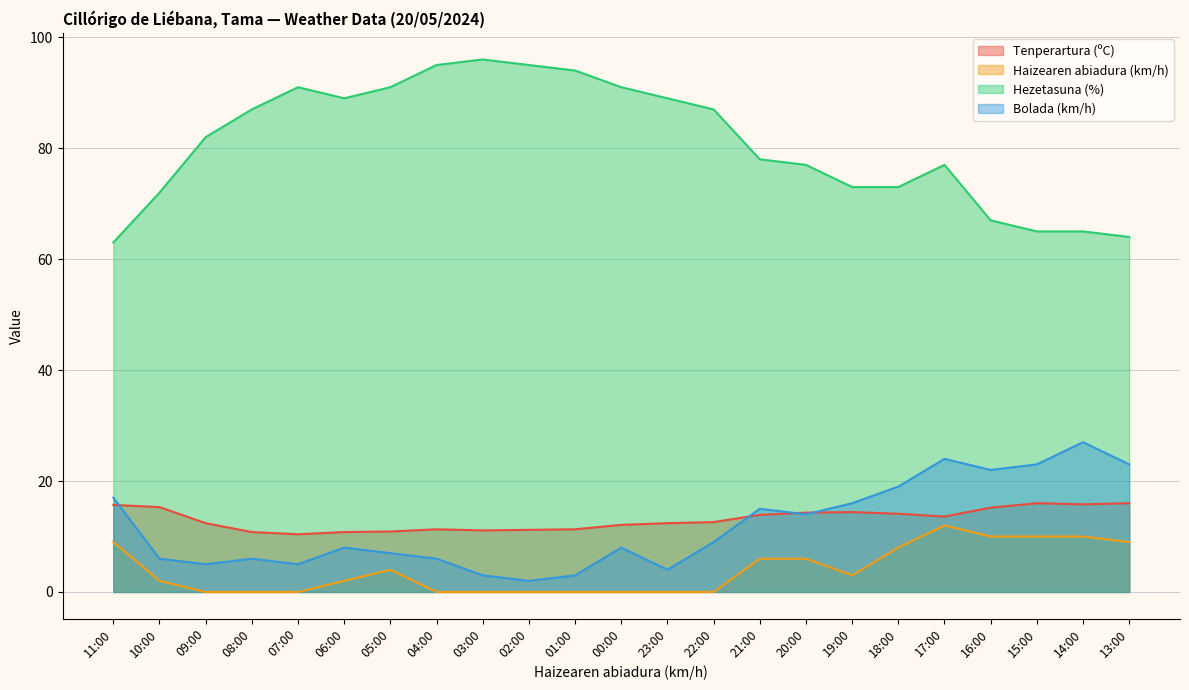

The Hezetasuna (%) series shows 77.0 at 17:00. True or false?

True